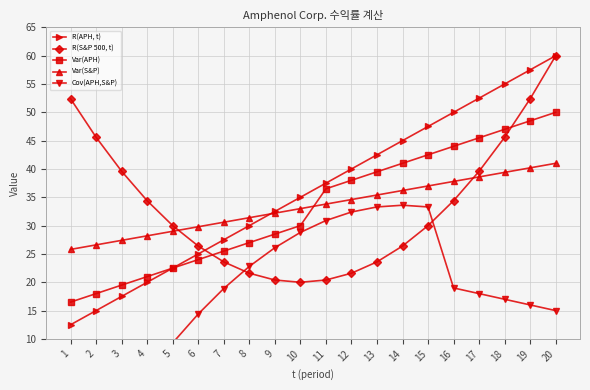

What is the value of the Var(APH) point at the 5th from the left?

22.5